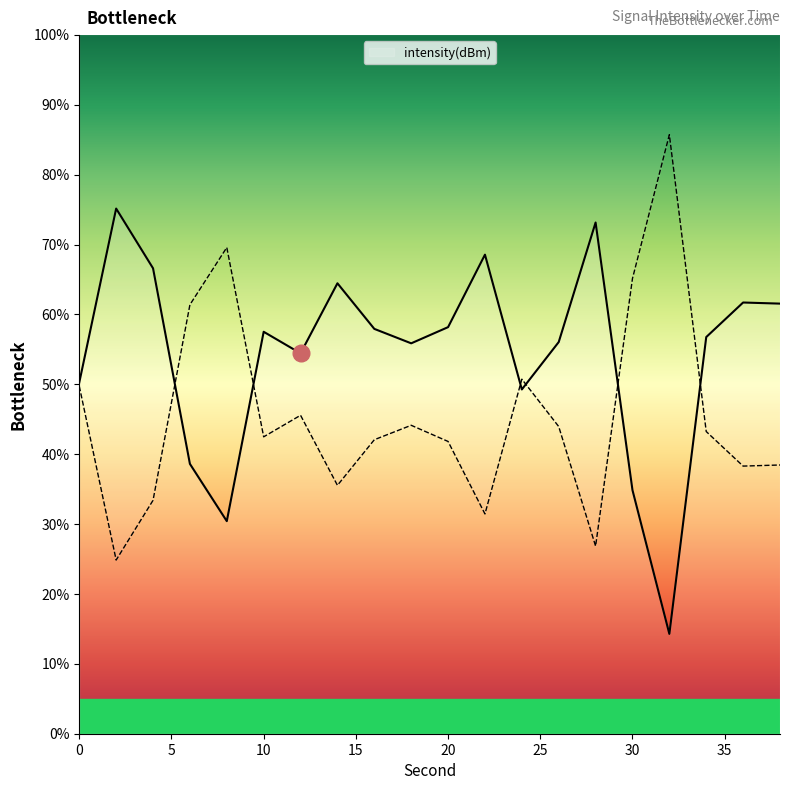

Does the chart have visible grid lines?

No